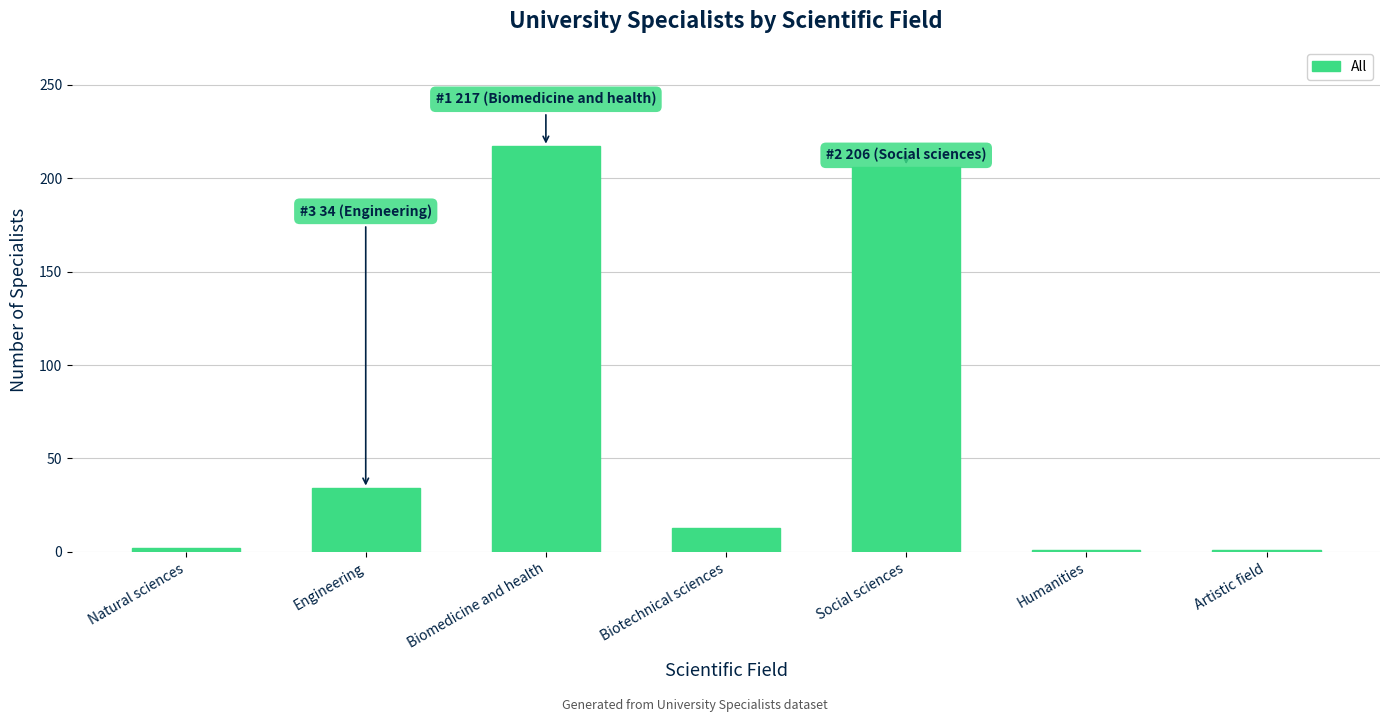

Is it true that the value at Biomedicine and health is 322?

False